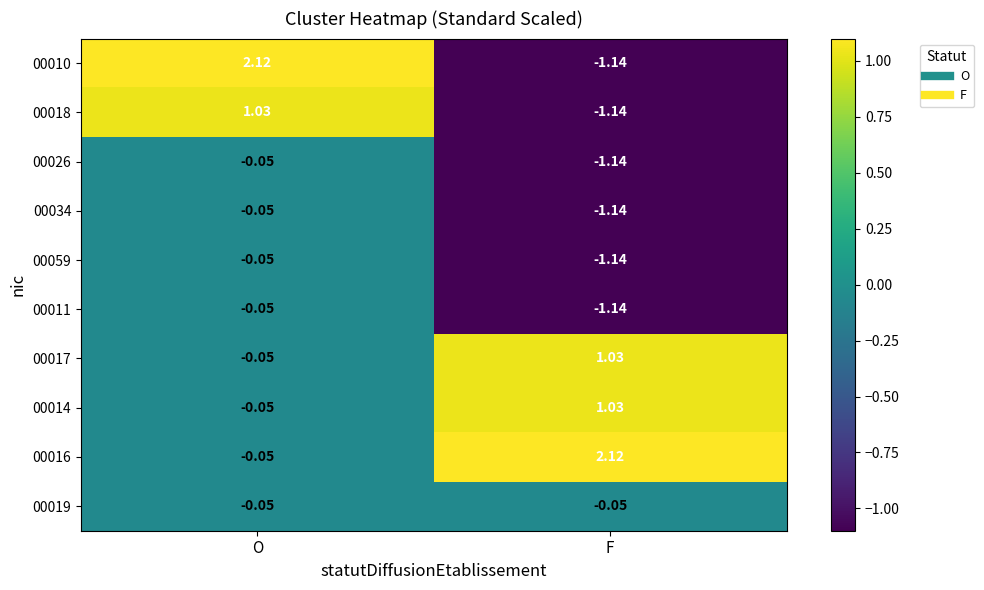

How many distinct data groups are displayed?

10